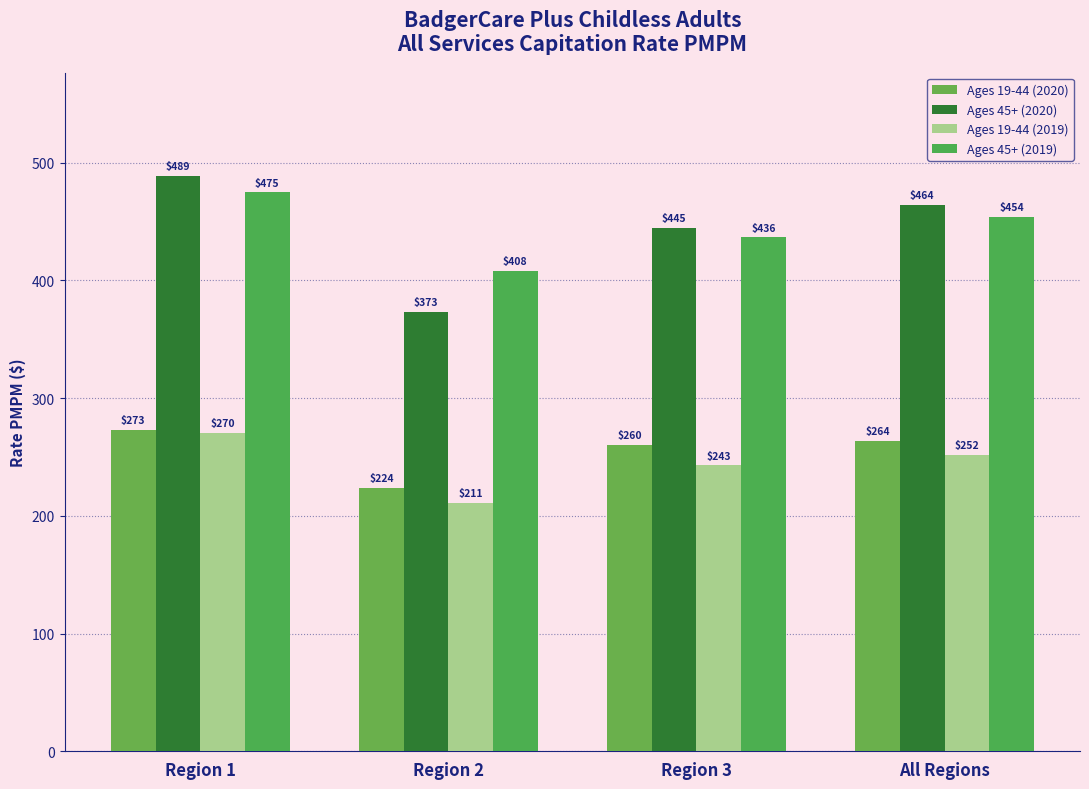

At which label is Ages 19-44 (2020) closest to 248?

Region 3